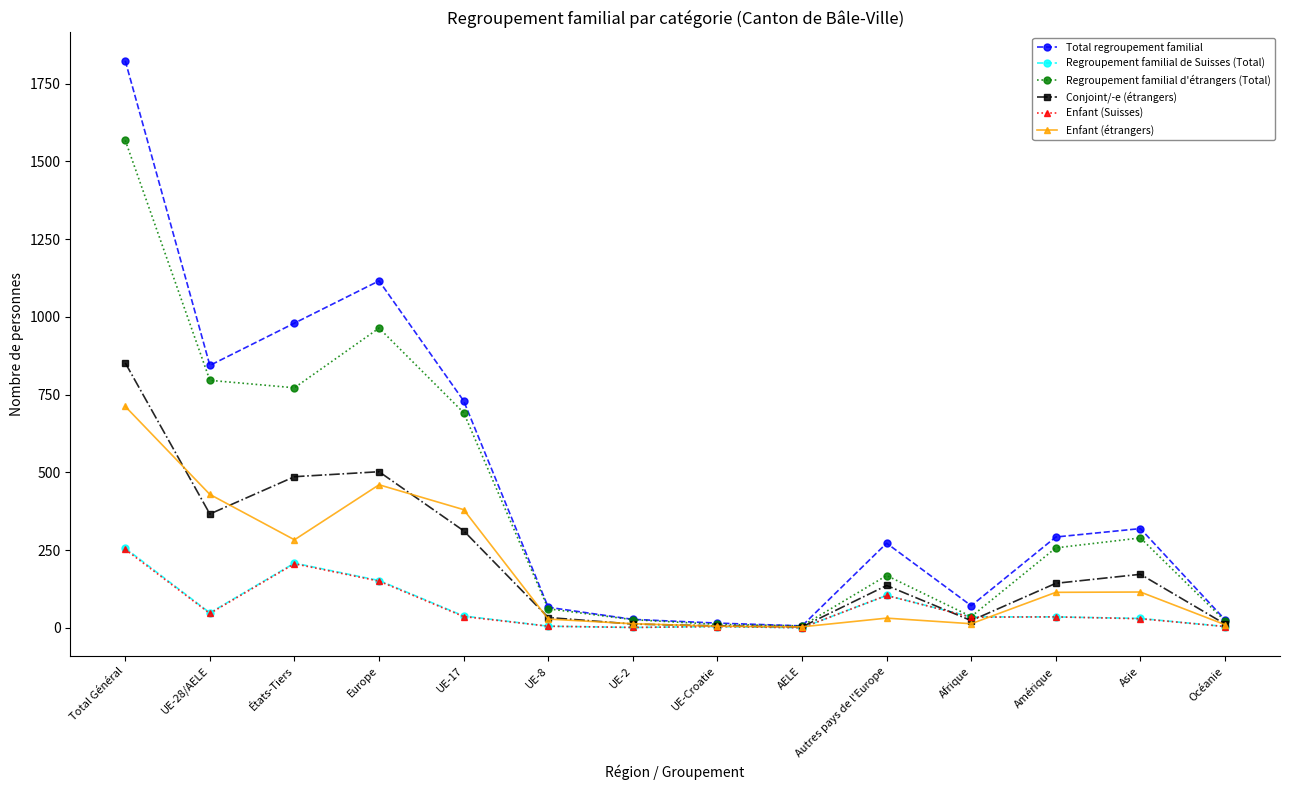

Is it true that Enfant (Suisses) equals 252 at Total Général?

True